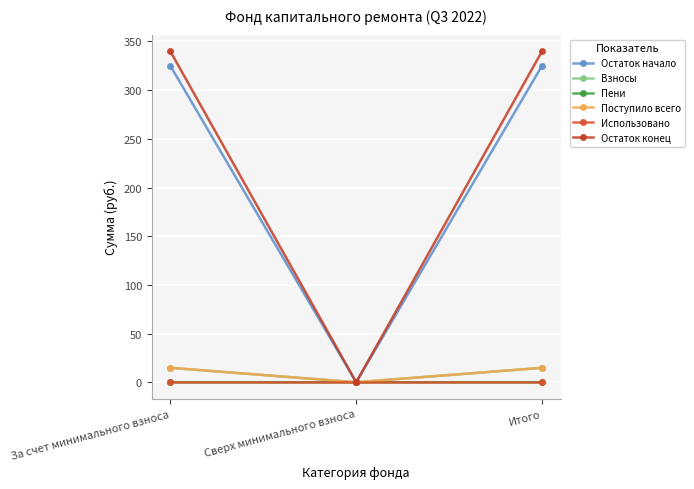

Which label corresponds to the largest value in the chart?

За счет минимального взноса